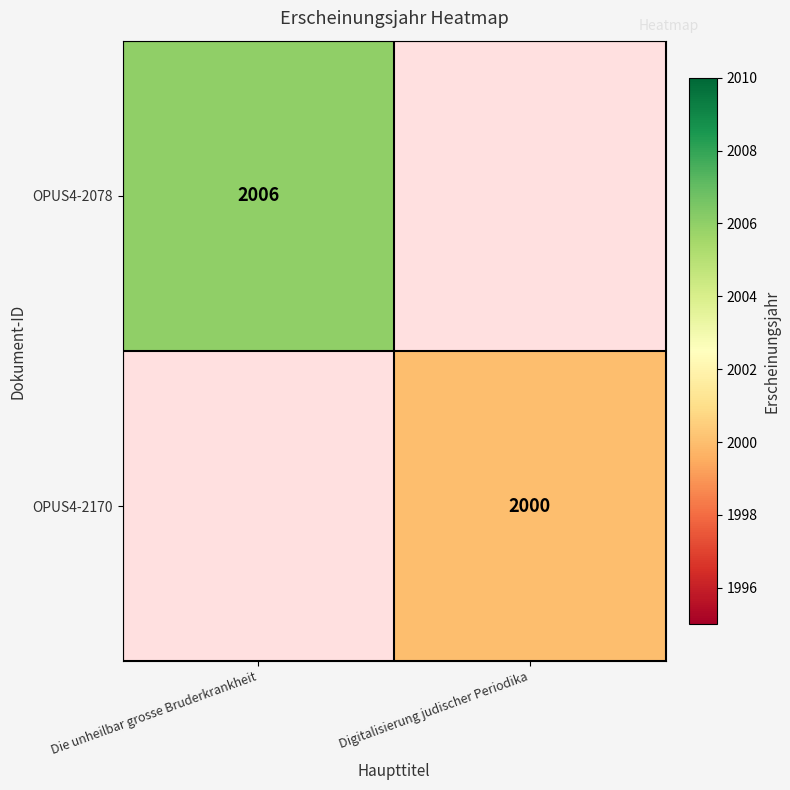

The value of OPUS4-2170 at Digitalisierung judischer Periodika is 818. True or false?

False